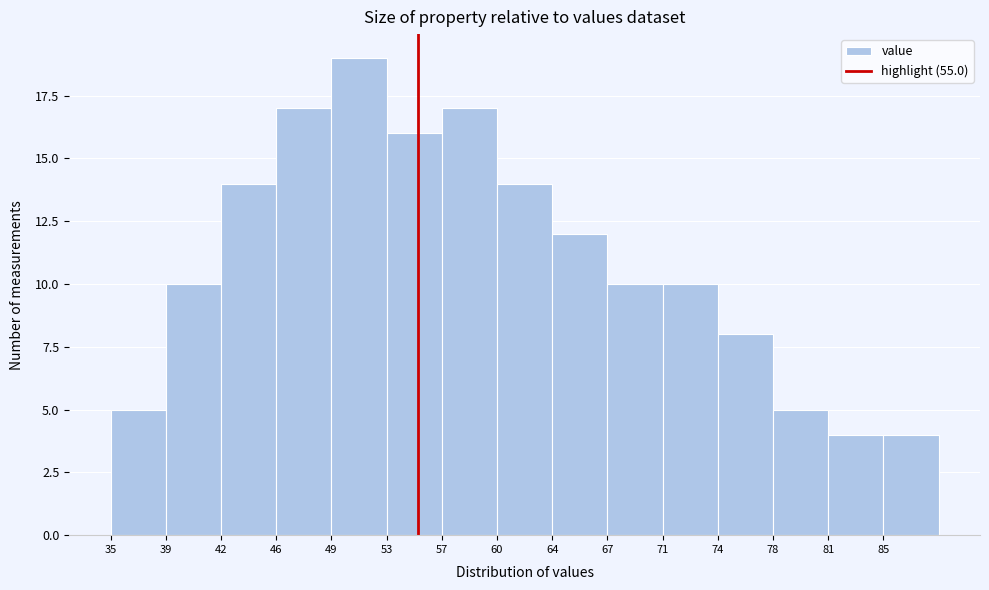

What is the height of the bar covering 35.0 to 39.0 on the x-axis? Neither the bar edges nor the heights are printed on the chart, so give them approximately, as read against the axes.

5